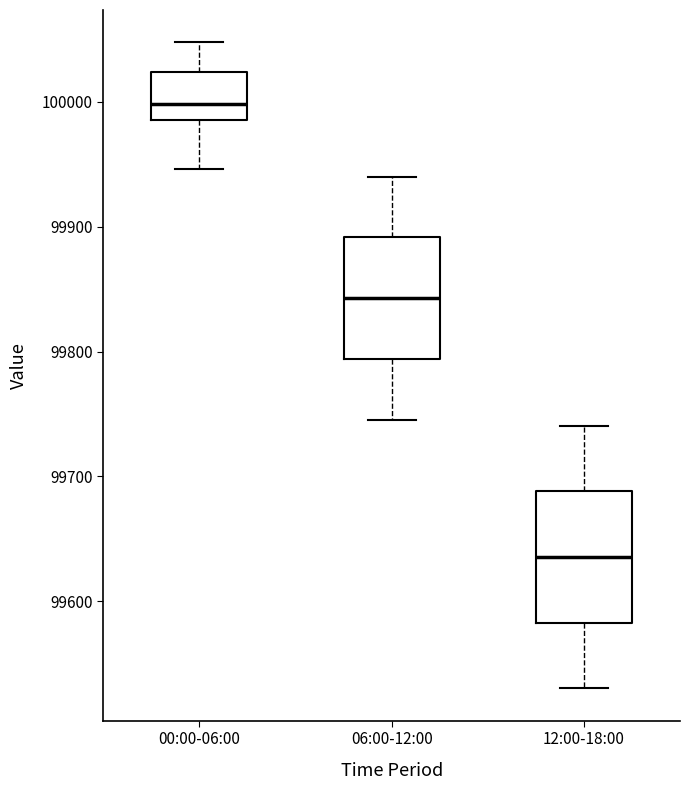

Where is the upper edge of the box for 06:00-12:00 on the y-axis? The values are not printed on the chart, so give them approximately, as read against the axis.

99890